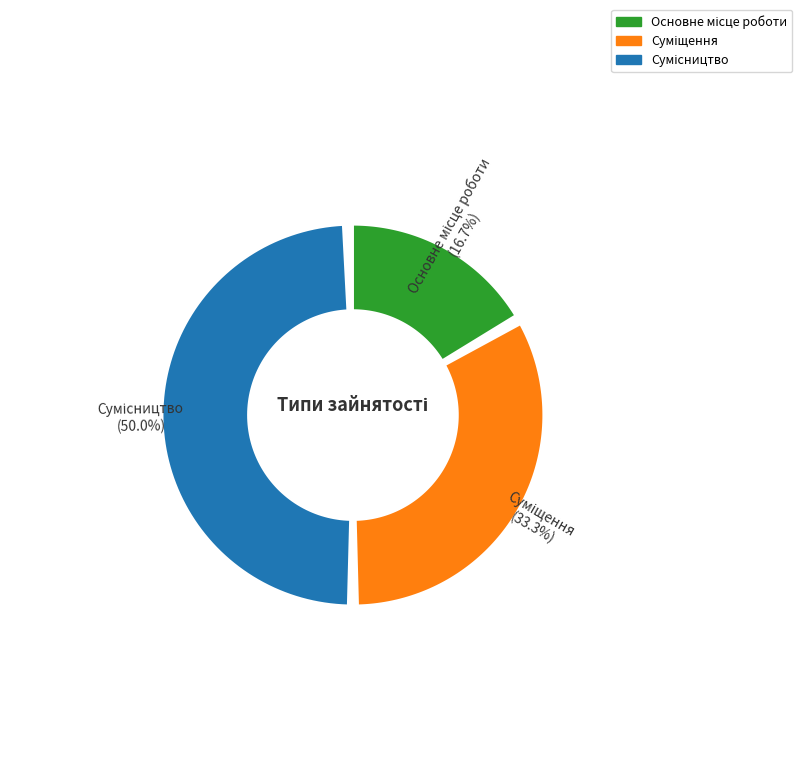

Is there a majority slice in this chart?

No